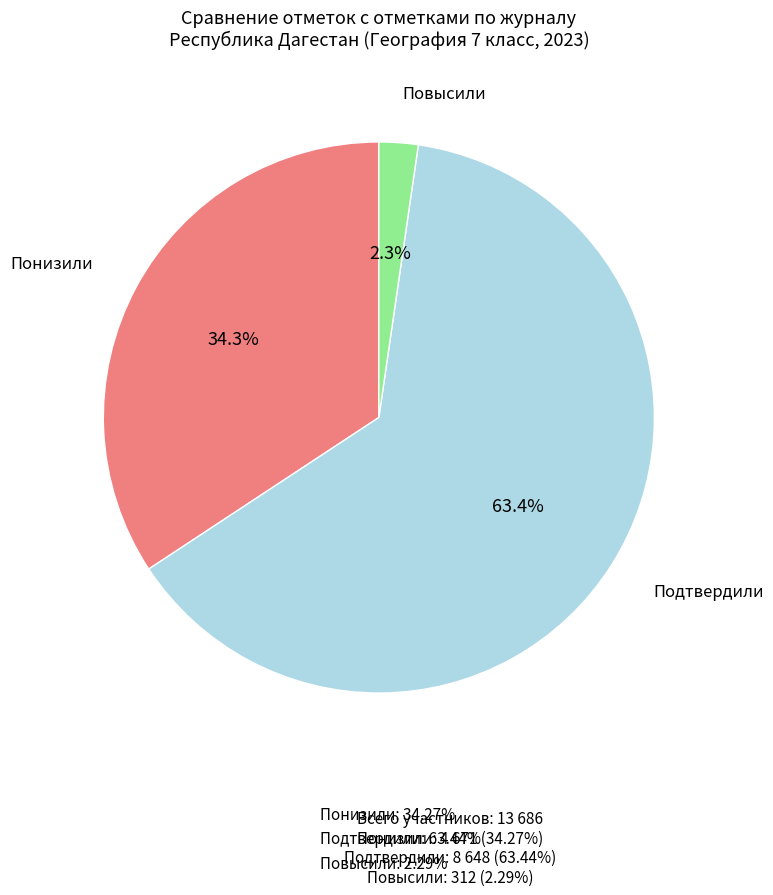

Is there a majority slice in this chart?

Yes